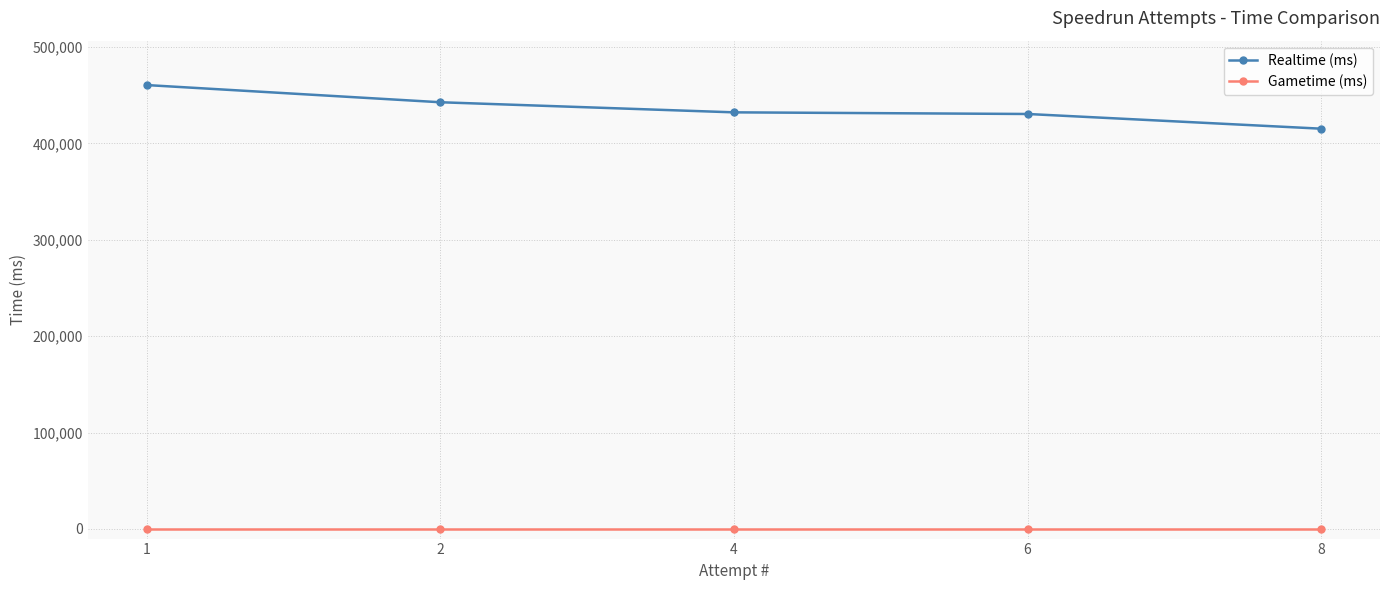

At which label does Realtime (ms) first exceed 432219?

1